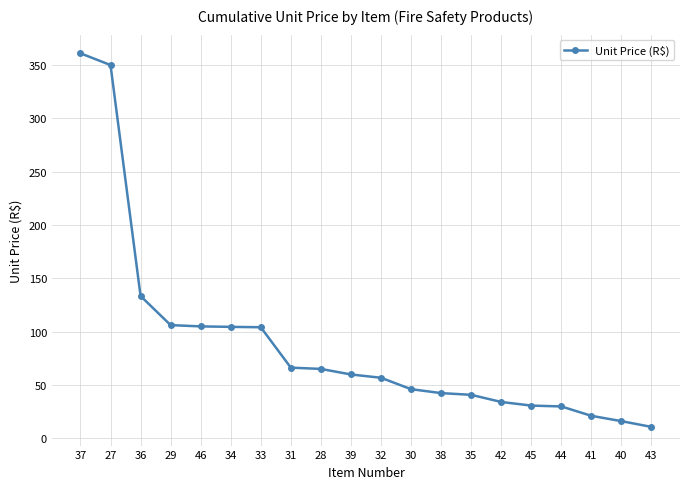

What is the label of the 1st point from the left?

37